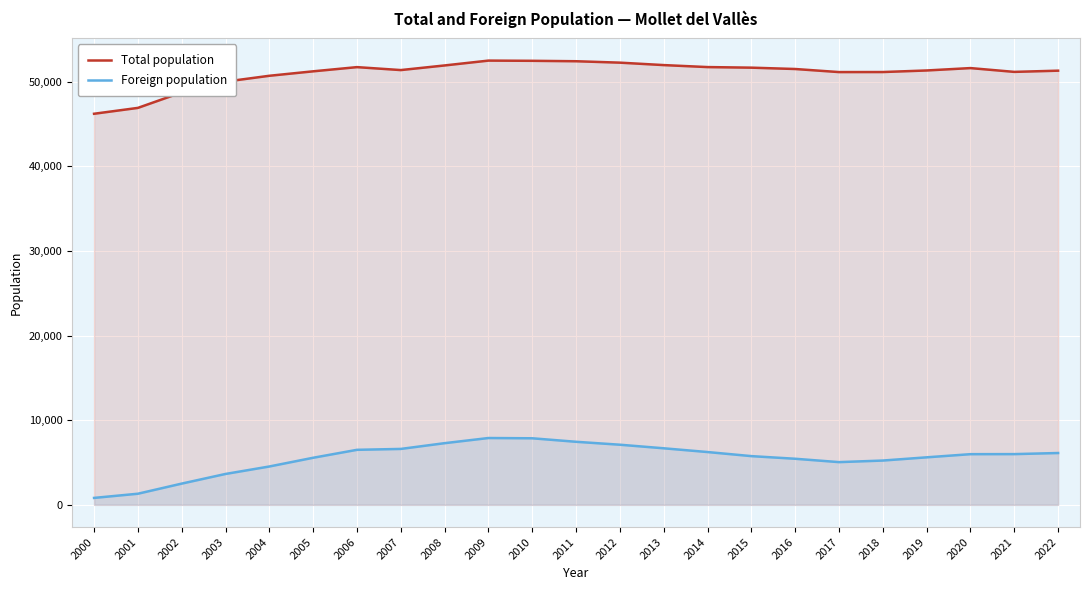

List the series in order of their overall mean, highest first.

Total population, Foreign population